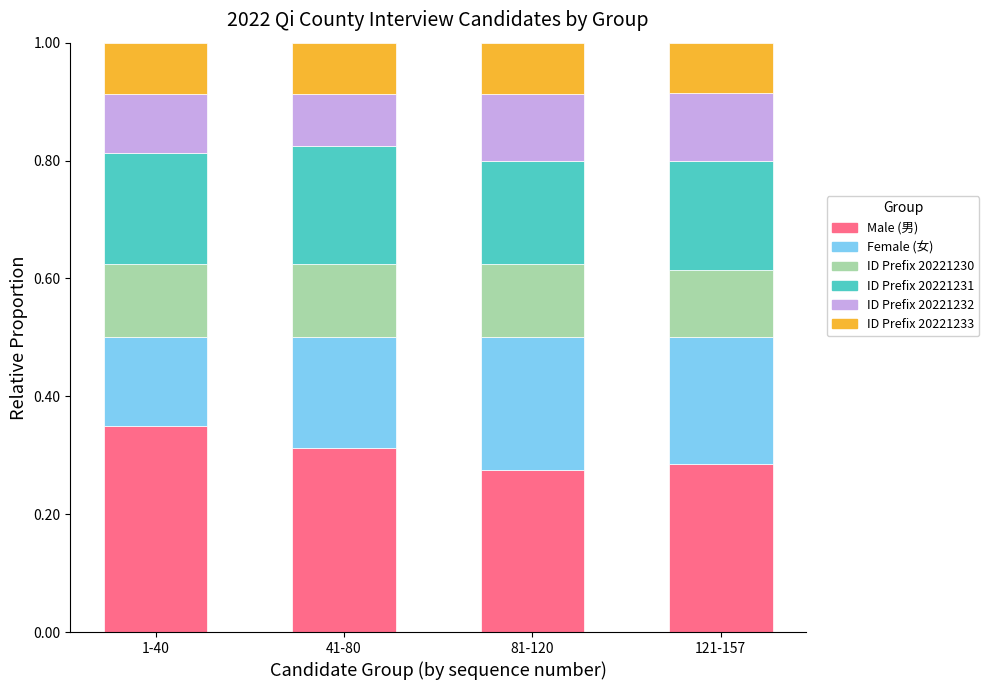

What is the total value across all series at 121-157?

1.0